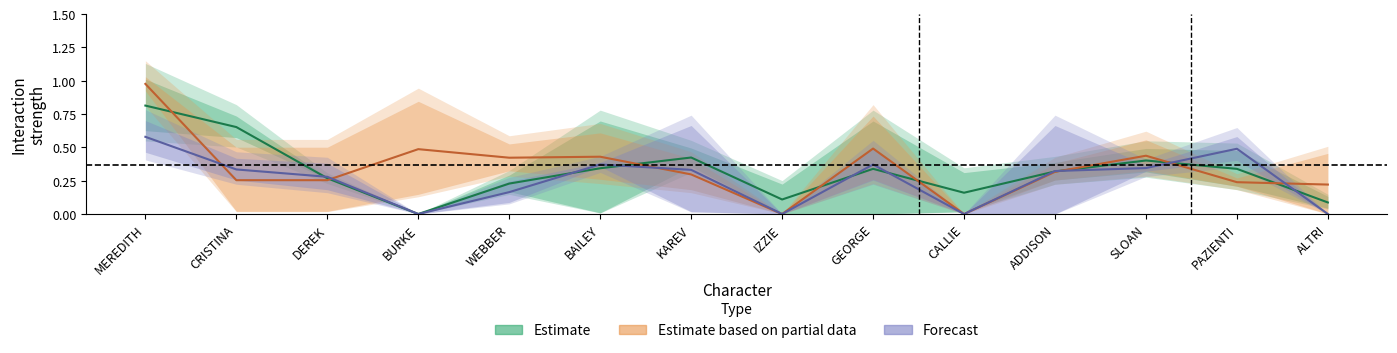

List the series in order of their peak value, lowest first.

Forecast, Estimate, Estimate based on partial data